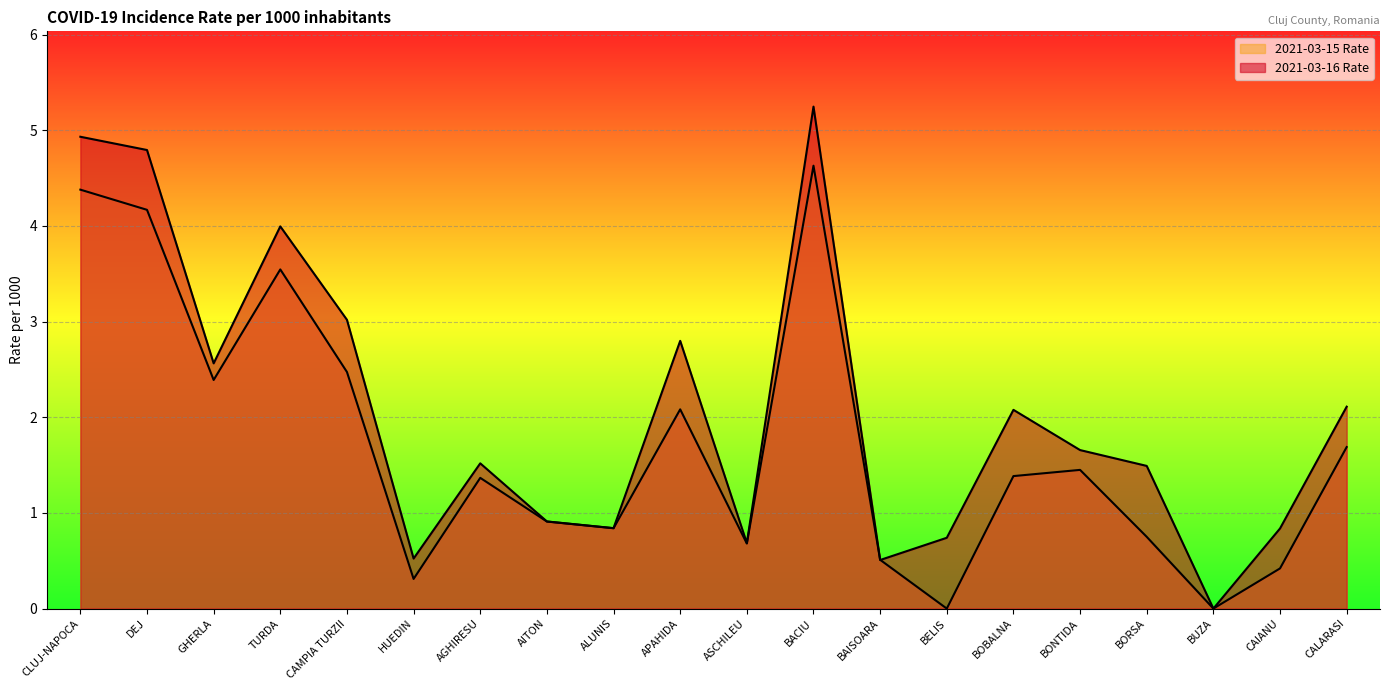

The value of 2021-03-15 Rate at AITON is 0.9. True or false?

True